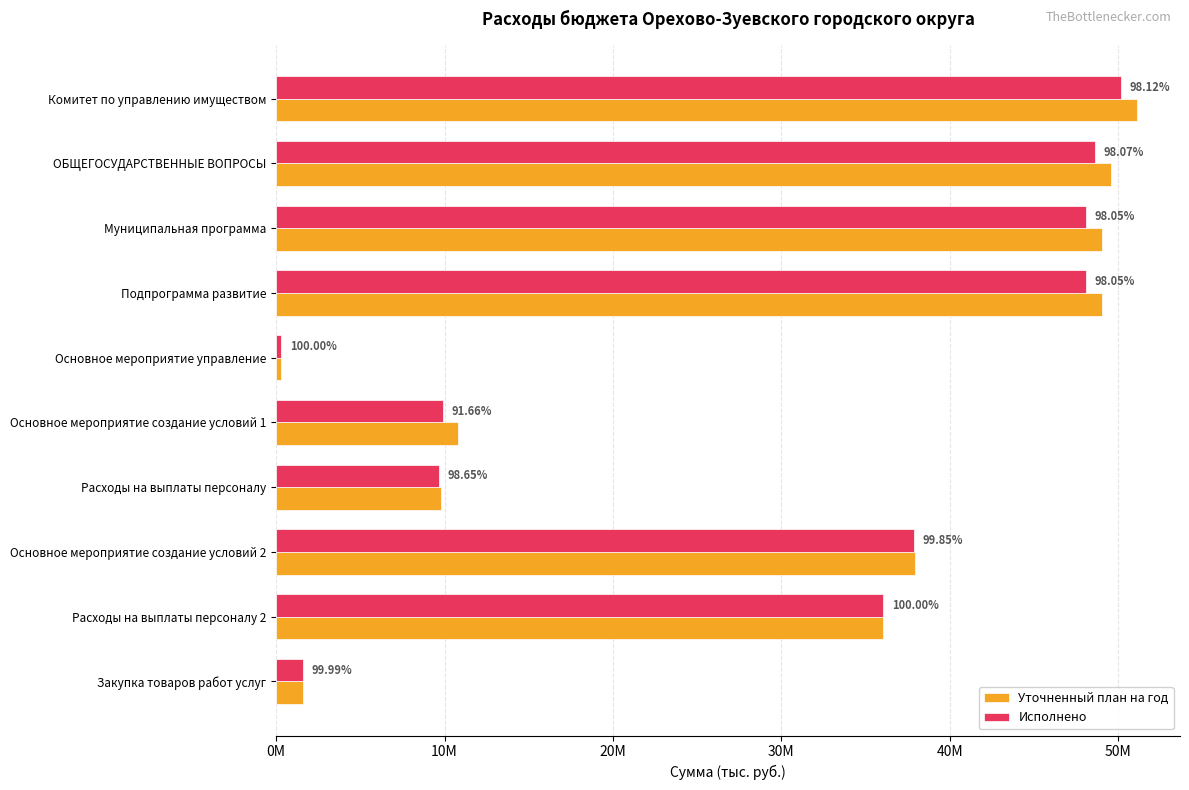

What are all the series names shown in the legend?

Уточненный план на год, Исполнено